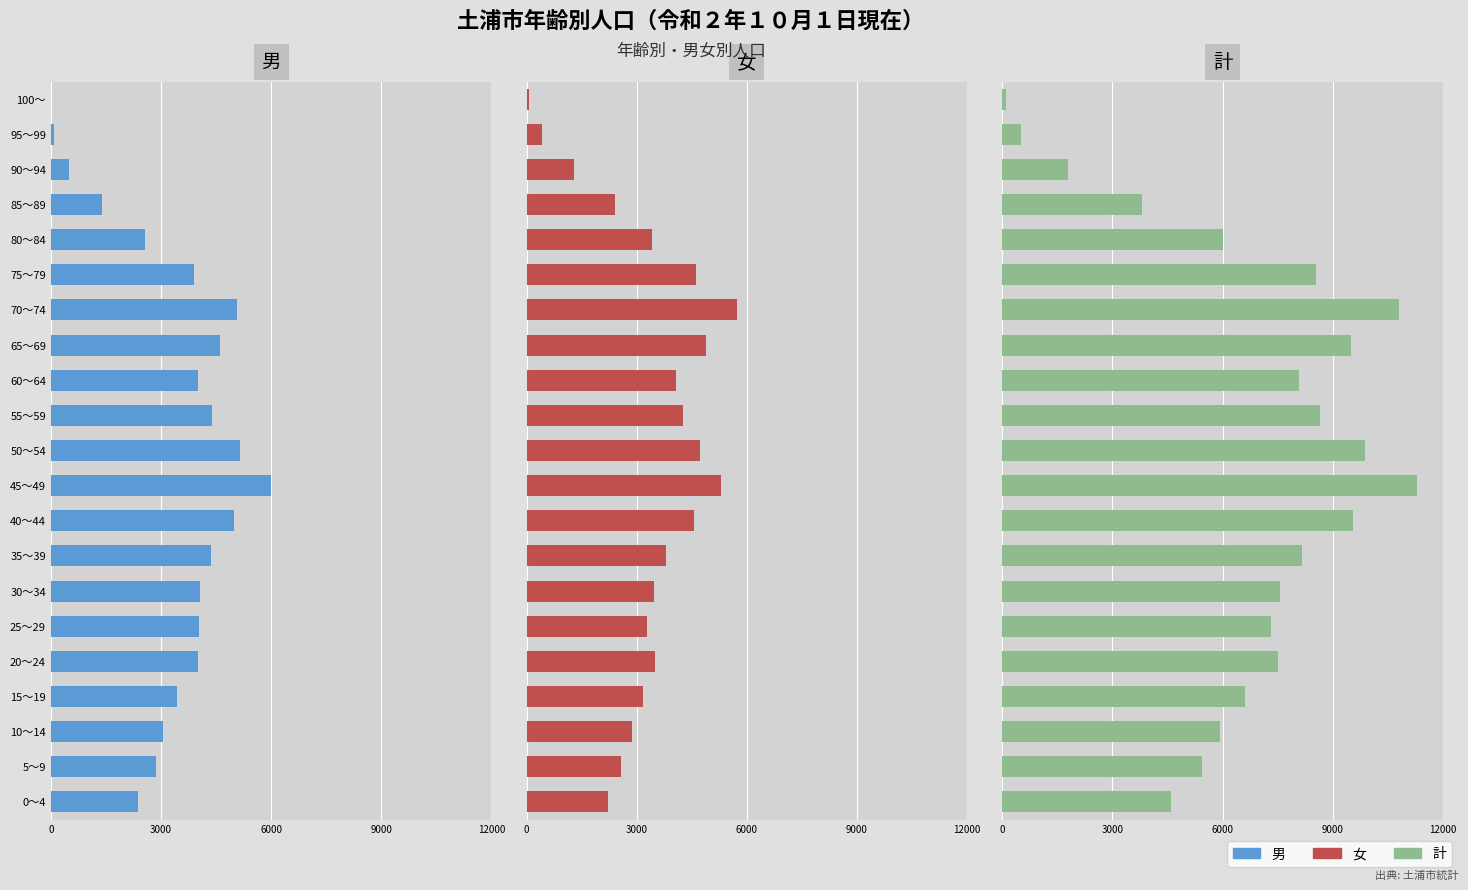

How many categories are shown in the chart?

21